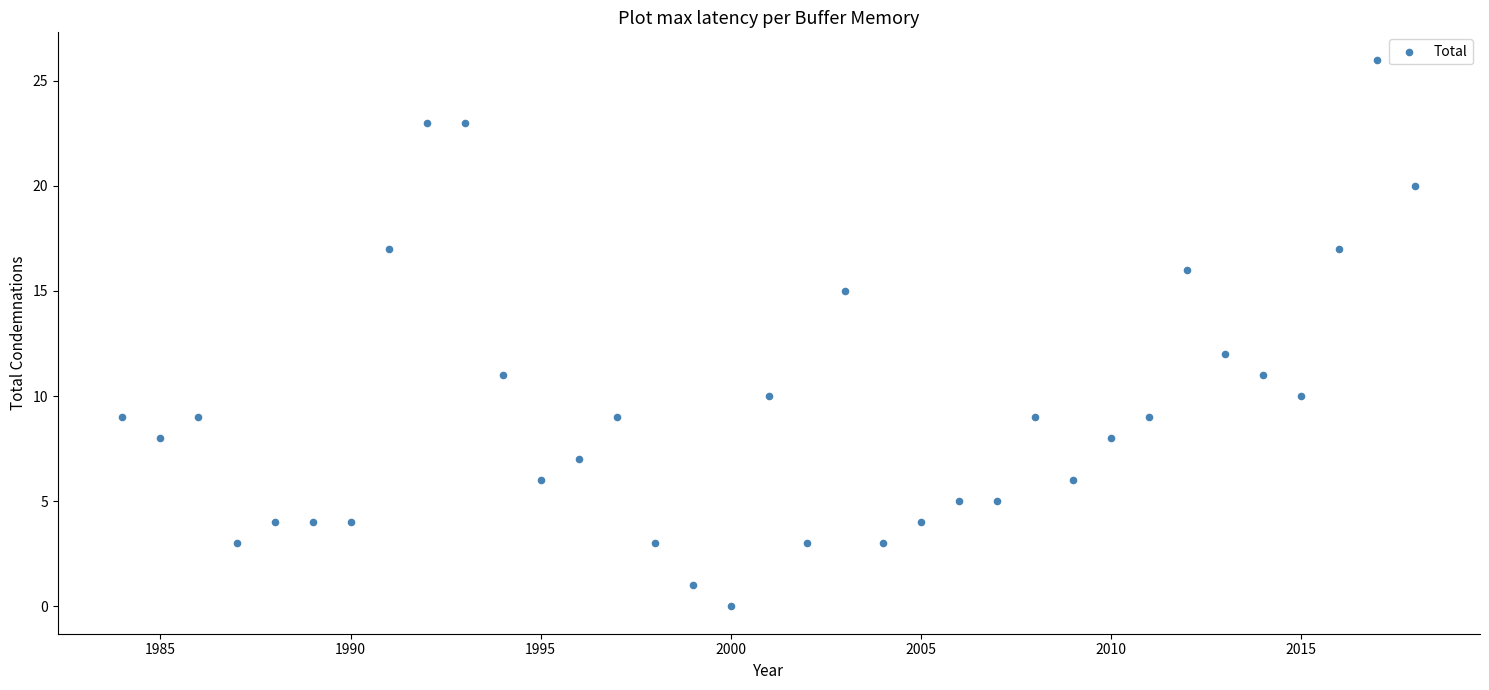

What Y value in the scatter plot is closest to 13?

12